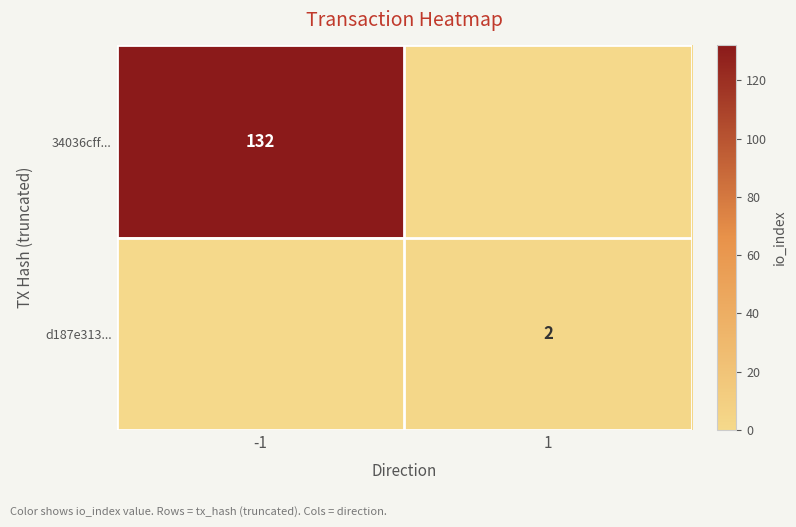

What is the greatest value displayed?

132